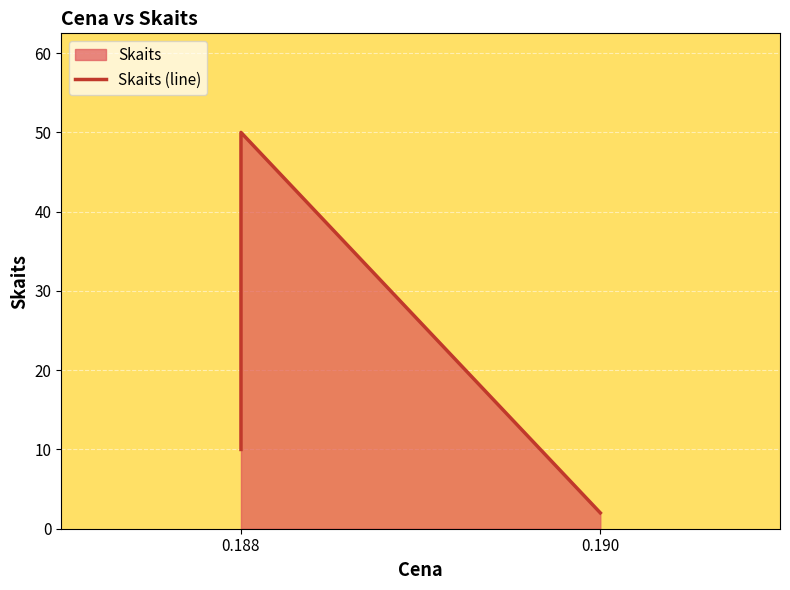

Where is the data nearest to the value 26?

0.188